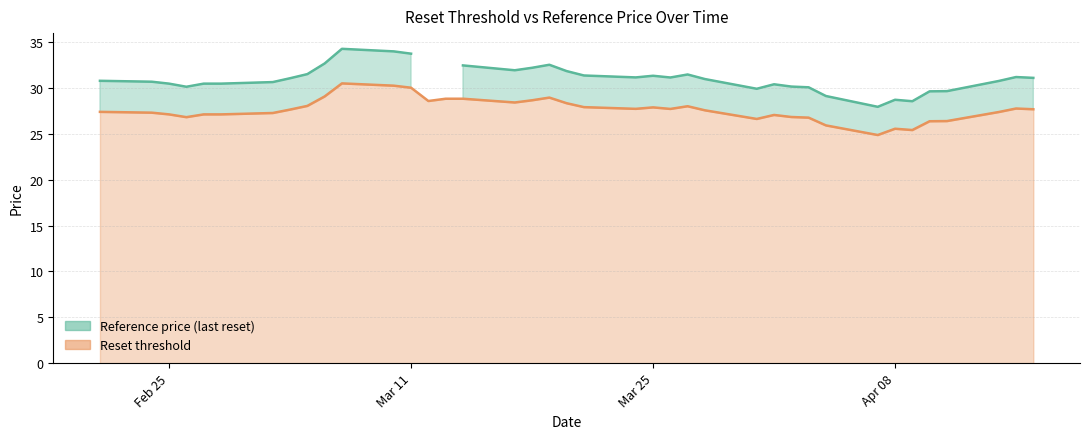

The value of Reset threshold at Mar 11 is 30.1. True or false?

True